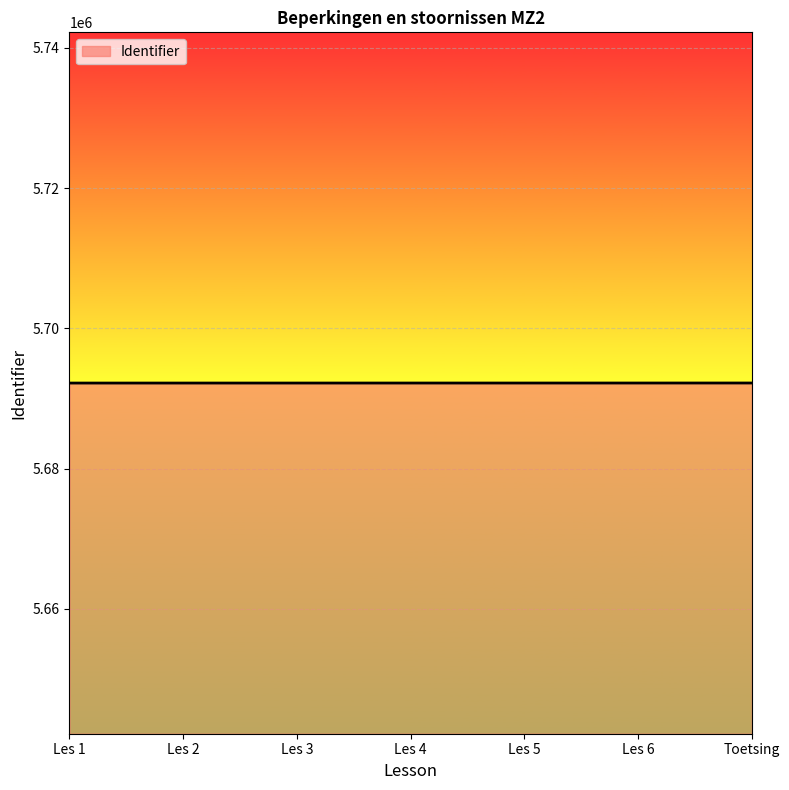

Read the value at Toetsing.

5692212